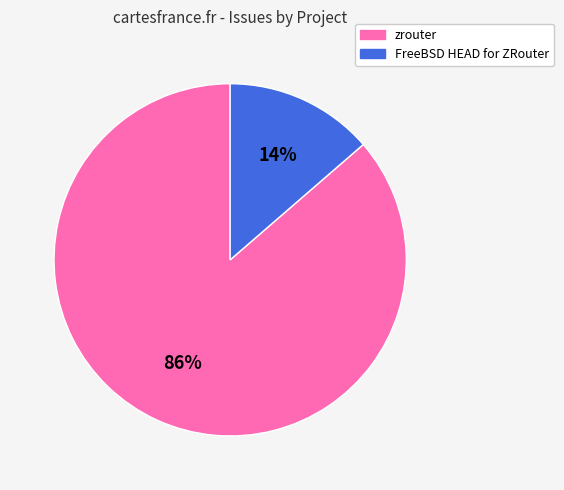

Does FreeBSD HEAD for ZRouter account for over 50% of the chart?

No